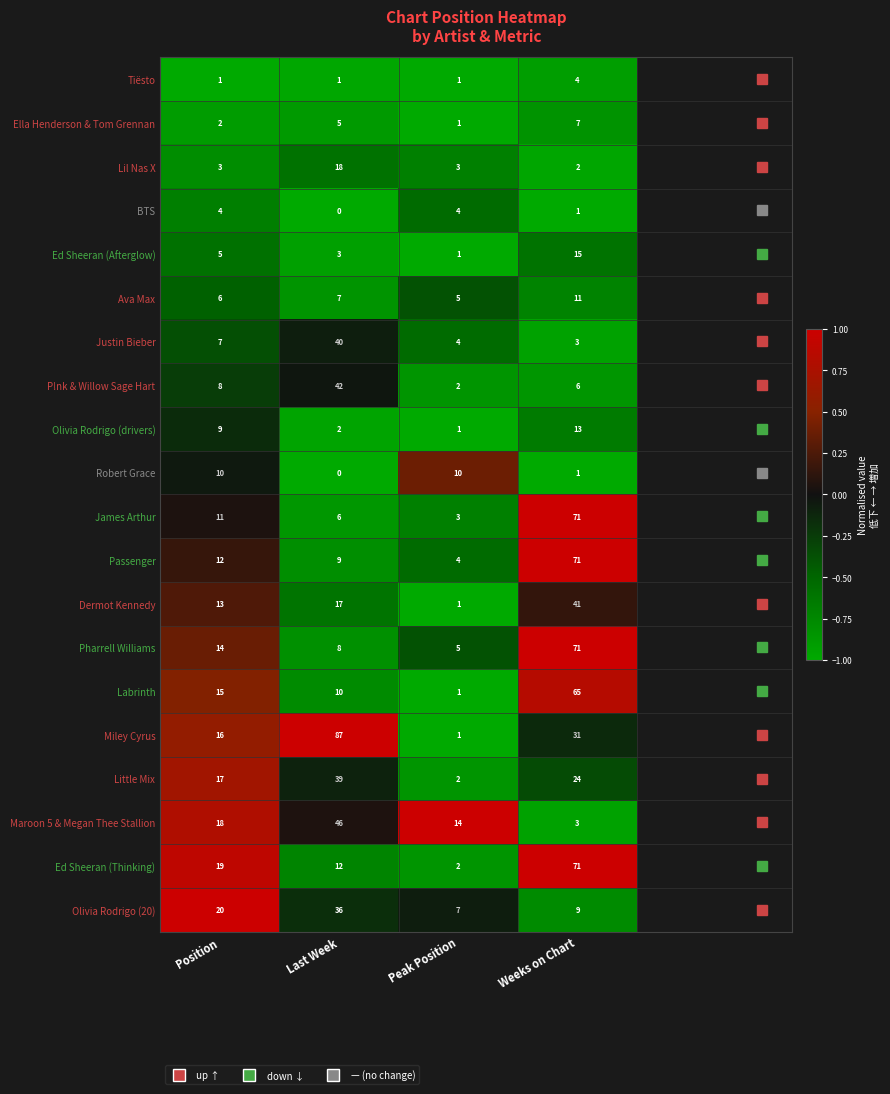

What is the sum of all Olivia Rodrigo (20) values?

72